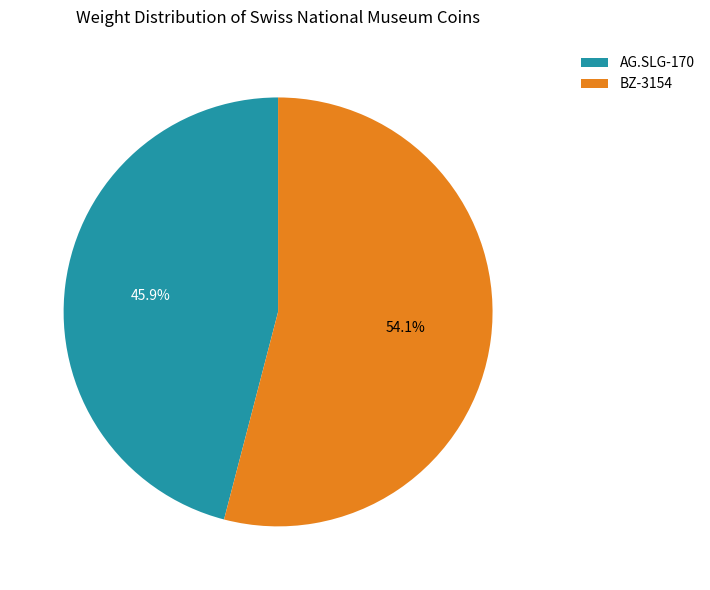

What is the smallest slice in the pie chart?

AG.SLG-170